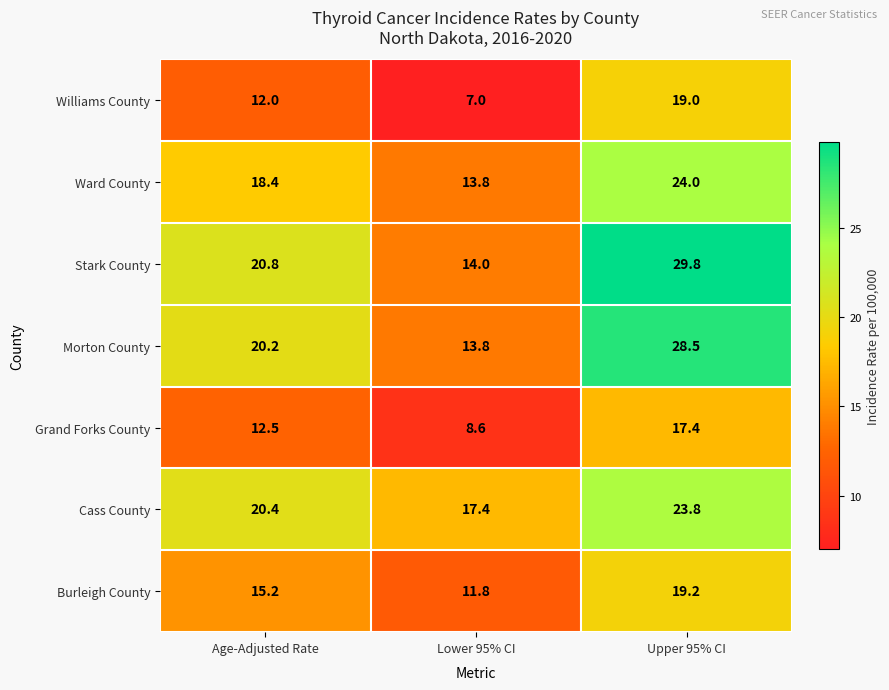

Which series has the widest spread of values?

Stark County